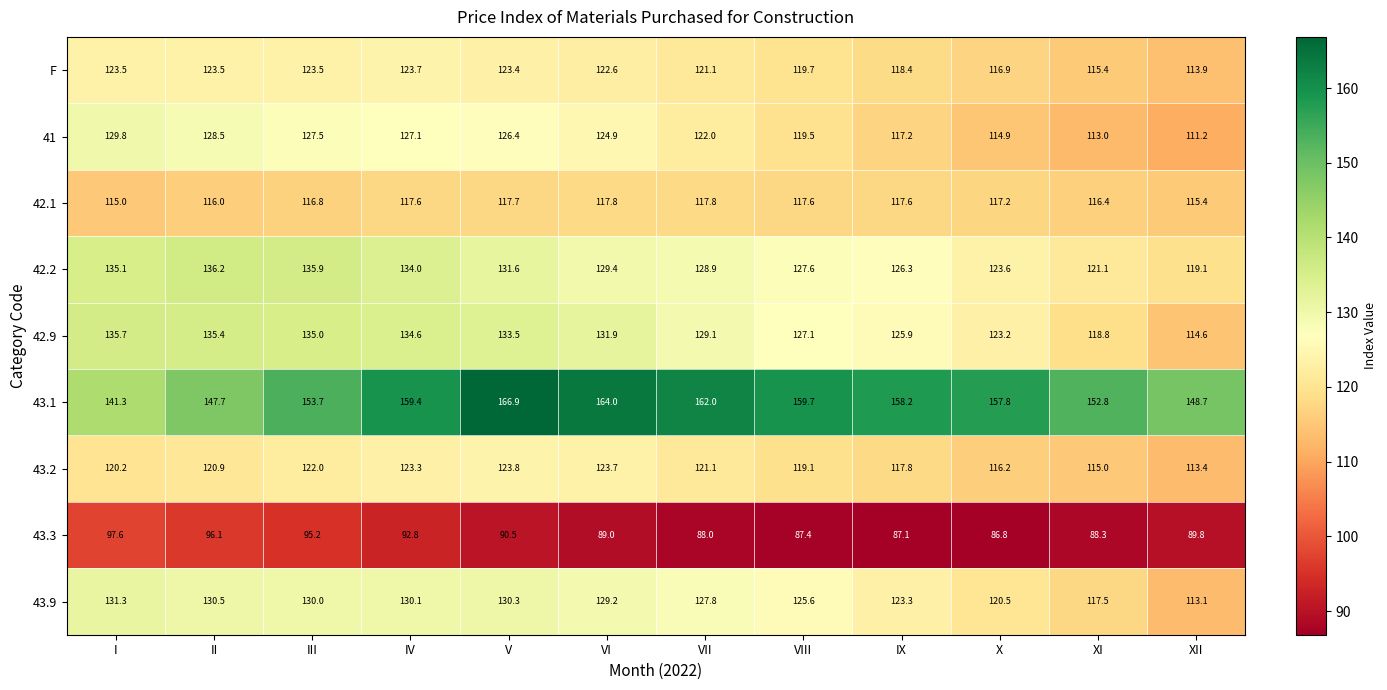

True or false: 43.3 has a value of 33.3 at I.

False